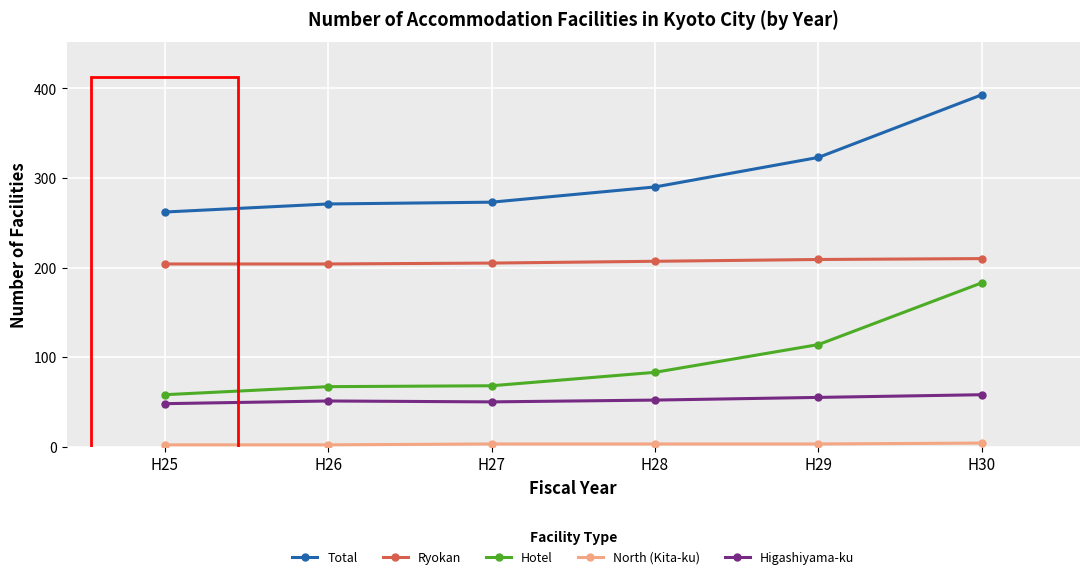

True or false: Higashiyama-ku and Hotel cross at least once.

False